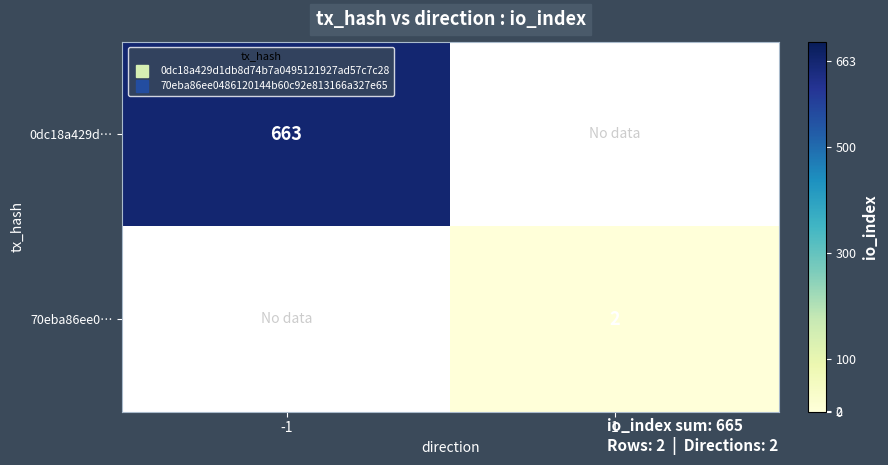

Is the value of 0dc18a429d… at 1 greater than the value of 70eba86ee0… at -1?

No